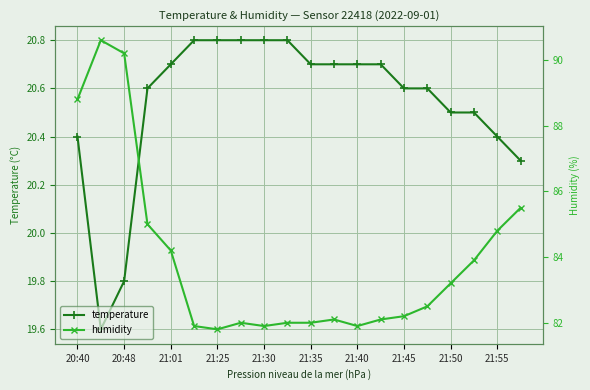

True or false: temperature and humidity cross at least once.

False